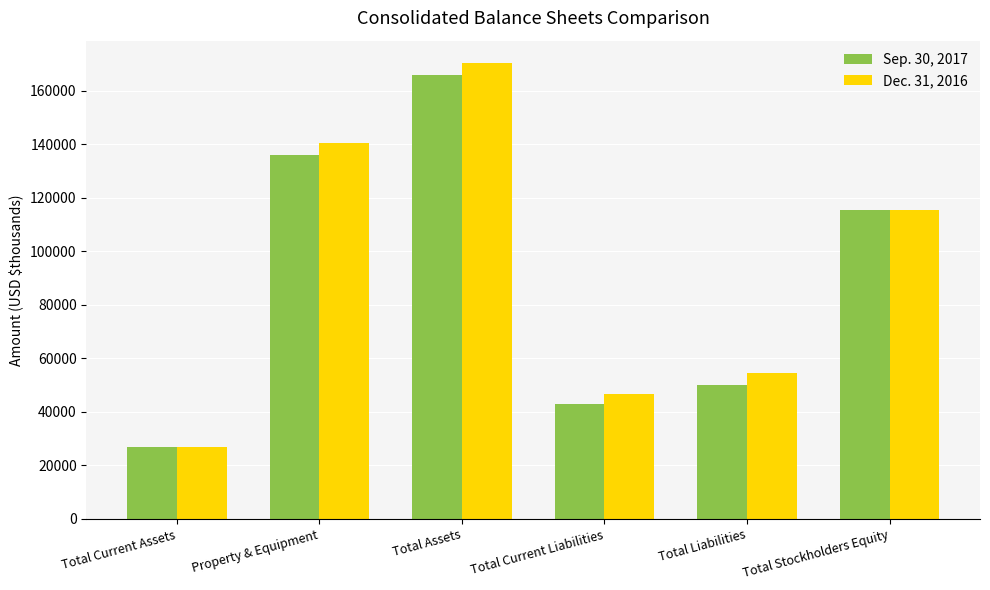

What is the difference between the highest and lowest values at Total Stockholders Equity?

36